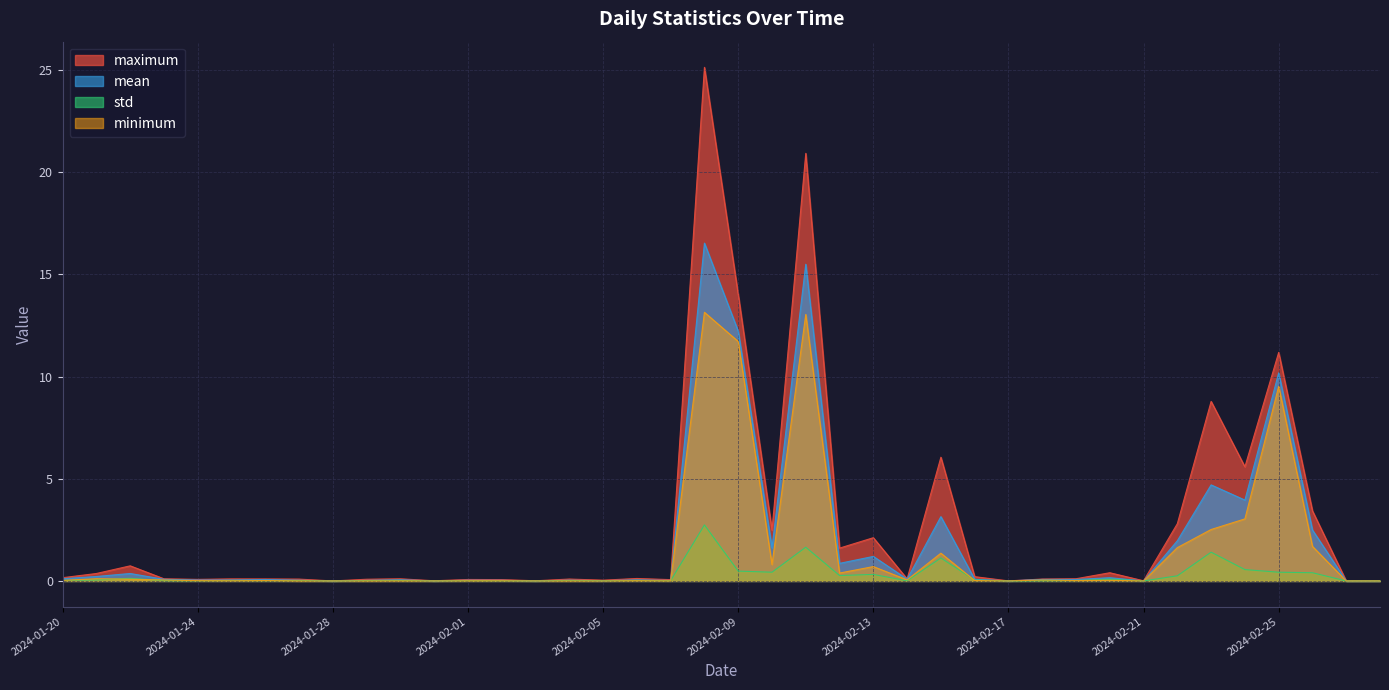

The value of mean at 2024-02-26 is 1.4. True or false?

False